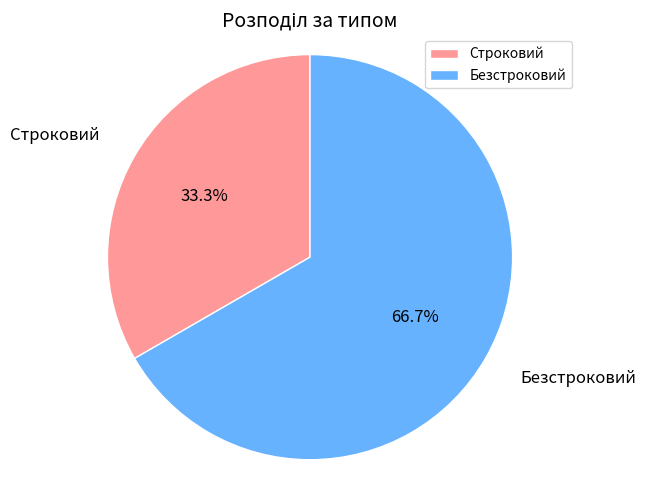

Count the number of slices in the pie.

2